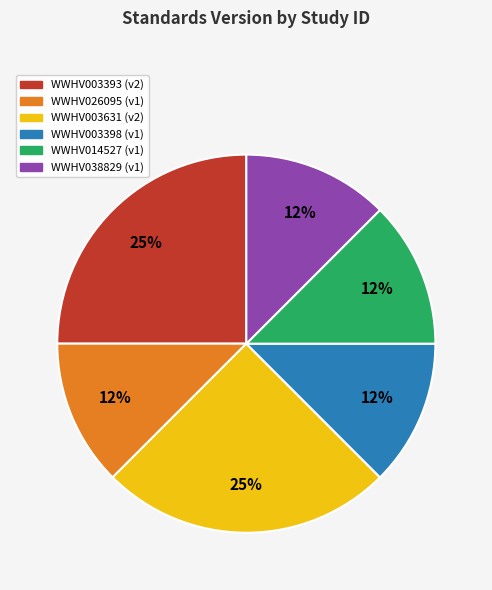

To the nearest percent, what is the average slice percentage?

17%